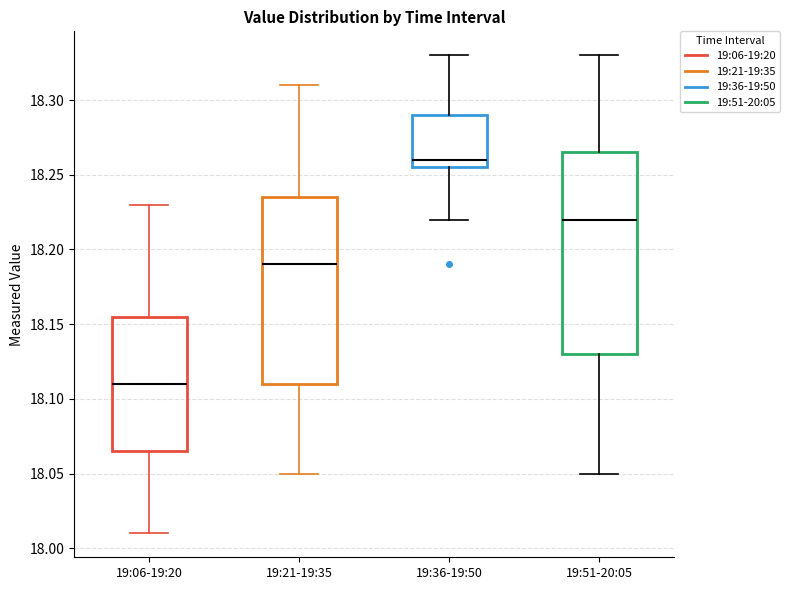

Which box is the tallest, from its lower edge to its upper edge?

19:51-20:05